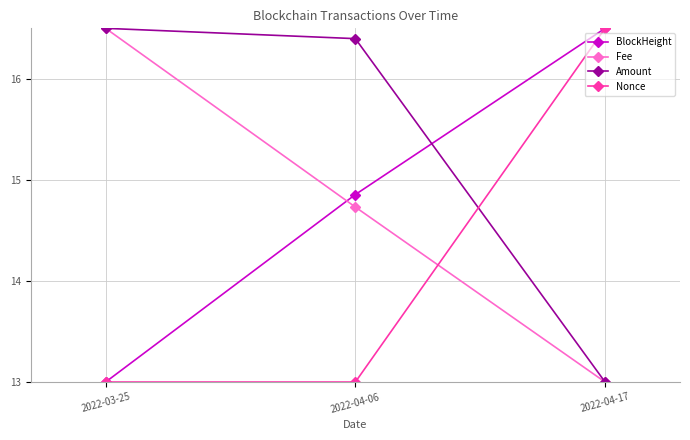

What is the spread (max minus min) of values at 2022-04-17?

3.5